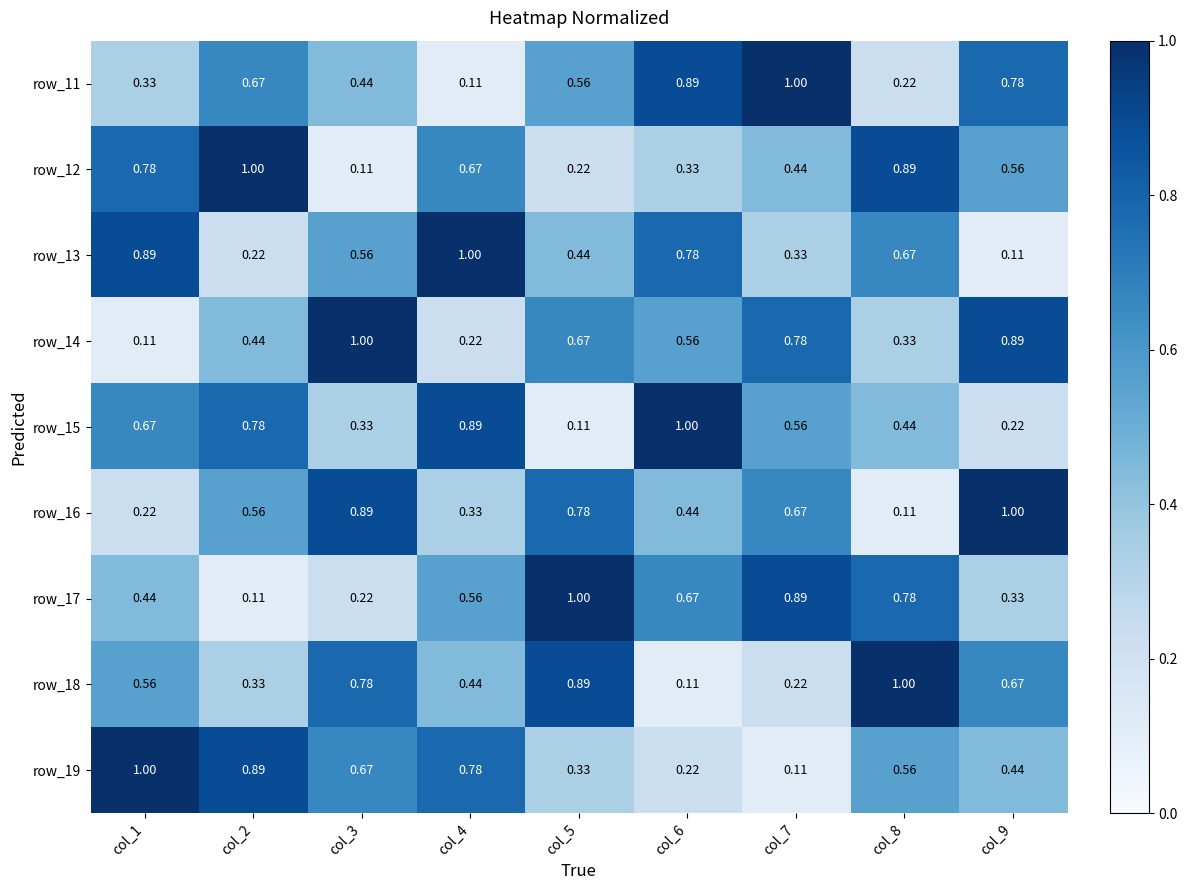

Is the value of row_11 at col_8 greater than the value of row_13 at col_9?

Yes